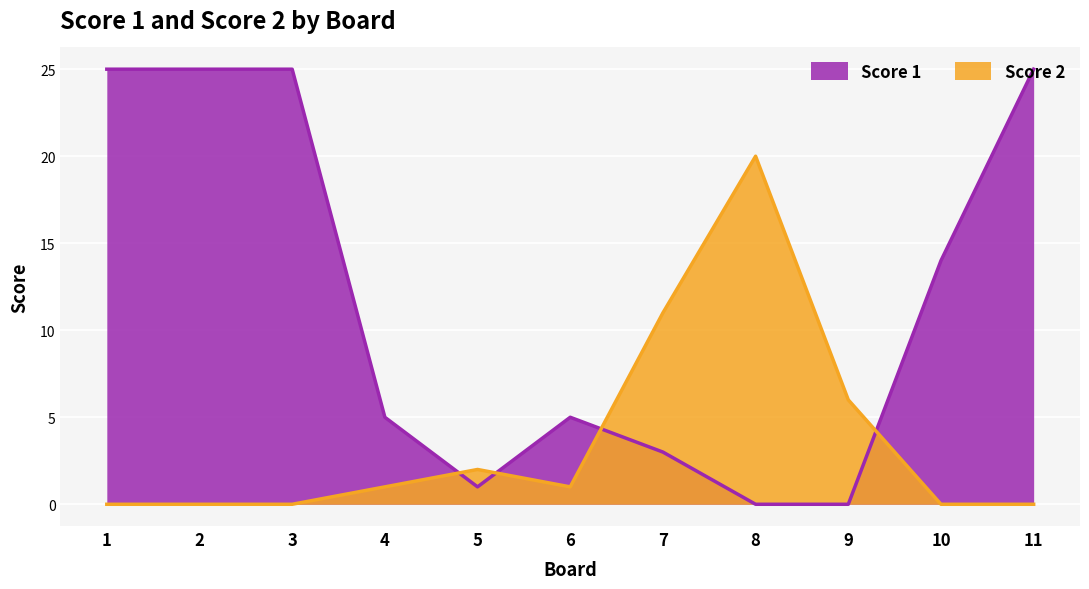

At which label is Score 2 closest to 10?

7